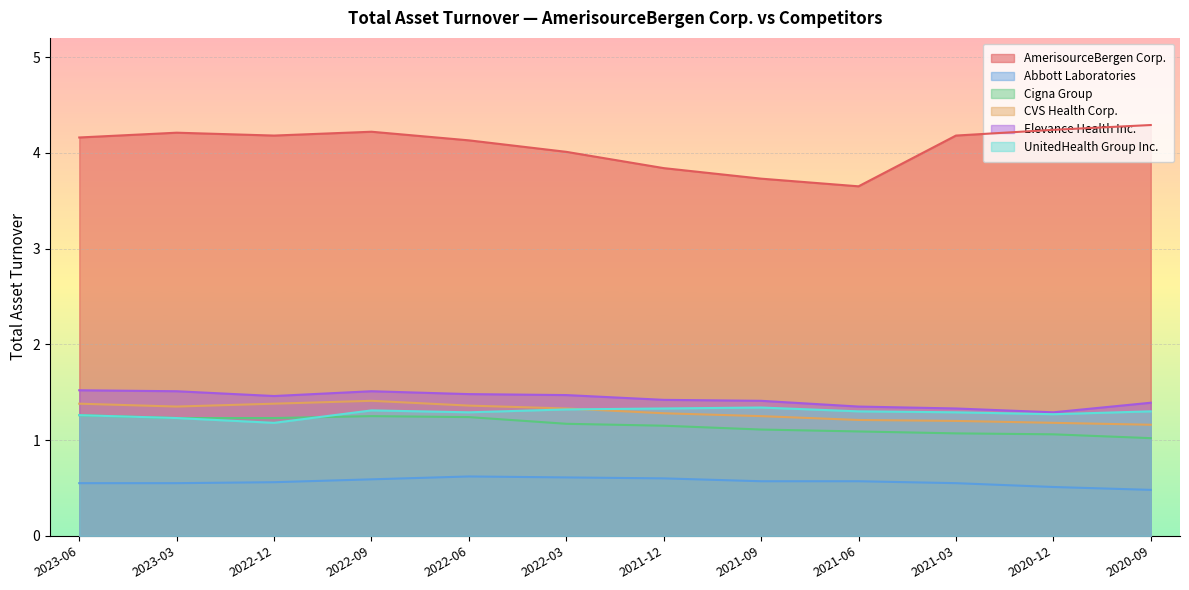

What is the total value across all series at 2022-03?

9.9